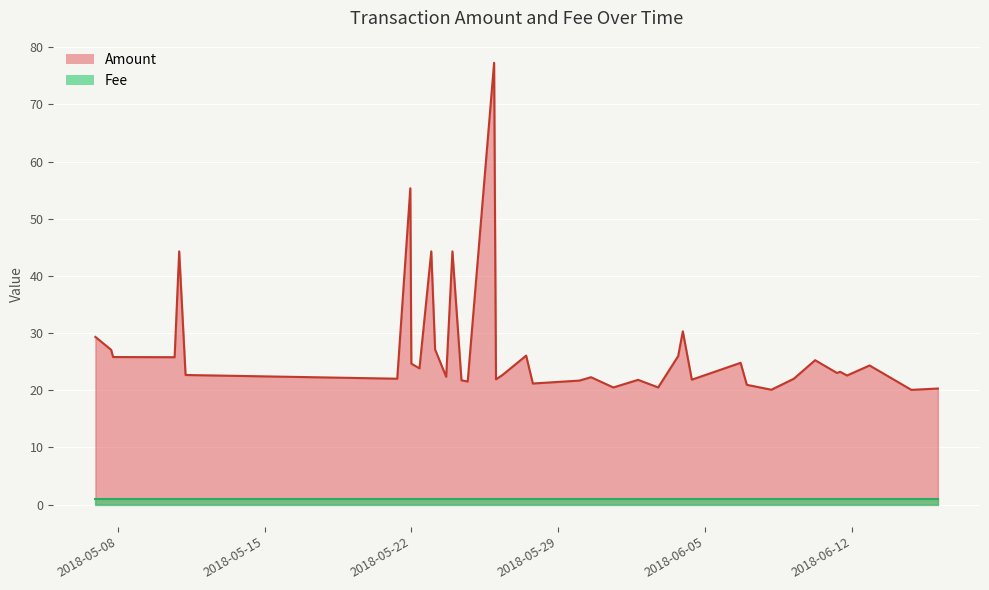

Reading left to right, list all the values displayed in this chart.

Amount: 2018-06-16 02:27:25=20.3	2018-06-14 20:04:44=20.1	2018-06-12 20:17:42=24.3	2018-06-11 18:27:55=22.6	2018-06-11 10:32:01=23.2	2018-06-11 07:02:34=23.0	2018-06-10 05:59:25=25.3	2018-06-09 05:40:58=22.0	2018-06-08 03:58:33=20.1	2018-06-06 23:50:30=20.9	2018-06-06 16:45:05=24.8	2018-06-04 08:54:01=21.9	2018-06-03 22:36:51=30.3	2018-06-03 17:16:12=26.0	2018-06-02 18:23:11=20.5	2018-06-01 19:28:09=21.8	2018-05-31 15:05:04=20.5	2018-05-30 13:37:04=22.3	2018-05-30 00:15:17=21.7	2018-05-27 18:59:56=21.2	2018-05-27 11:20:37=26.1	2018-05-26 08:20:10=22.7	2018-05-26 00:49:23=21.9	2018-05-25 22:41:08=77.3	2018-05-24 16:28:08=21.5	2018-05-24 09:19:59=21.7	2018-05-23 22:59:39=44.3	2018-05-23 15:51:03=22.4	2018-05-23 03:10:00=27.1	2018-05-22 22:47:31=44.3	2018-05-22 09:17:46=23.8	2018-05-21 23:58:50=24.6	2018-05-21 22:48:44=55.3	2018-05-21 07:50:53=22.0	2018-05-11 05:38:43=22.7	2018-05-10 22:20:19=44.3	2018-05-10 17:07:12=25.8	2018-05-07 18:42:55=25.8	2018-05-07 16:31:30=27.1	2018-05-06 22:29:57=29.3
Fee: 2018-06-16 02:27:25=1.0	2018-06-14 20:04:44=1.0	2018-06-12 20:17:42=1.0	2018-06-11 18:27:55=1.0	2018-06-11 10:32:01=1.0	2018-06-11 07:02:34=1.0	2018-06-10 05:59:25=1.0	2018-06-09 05:40:58=1.0	2018-06-08 03:58:33=1.0	2018-06-06 23:50:30=1.0	2018-06-06 16:45:05=1.0	2018-06-04 08:54:01=1.0	2018-06-03 22:36:51=1.0	2018-06-03 17:16:12=1.0	2018-06-02 18:23:11=1.0	2018-06-01 19:28:09=1.0	2018-05-31 15:05:04=1.0	2018-05-30 13:37:04=1.0	2018-05-30 00:15:17=1.0	2018-05-27 18:59:56=1.0	2018-05-27 11:20:37=1.0	2018-05-26 08:20:10=1.0	2018-05-26 00:49:23=1.0	2018-05-25 22:41:08=1.0	2018-05-24 16:28:08=1.0	2018-05-24 09:19:59=1.0	2018-05-23 22:59:39=1.0	2018-05-23 15:51:03=1.0	2018-05-23 03:10:00=1.0	2018-05-22 22:47:31=1.0	2018-05-22 09:17:46=1.0	2018-05-21 23:58:50=1.0	2018-05-21 22:48:44=1.0	2018-05-21 07:50:53=1.0	2018-05-11 05:38:43=1.0	2018-05-10 22:20:19=1.0	2018-05-10 17:07:12=1.0	2018-05-07 18:42:55=1.0	2018-05-07 16:31:30=1.0	2018-05-06 22:29:57=1.0